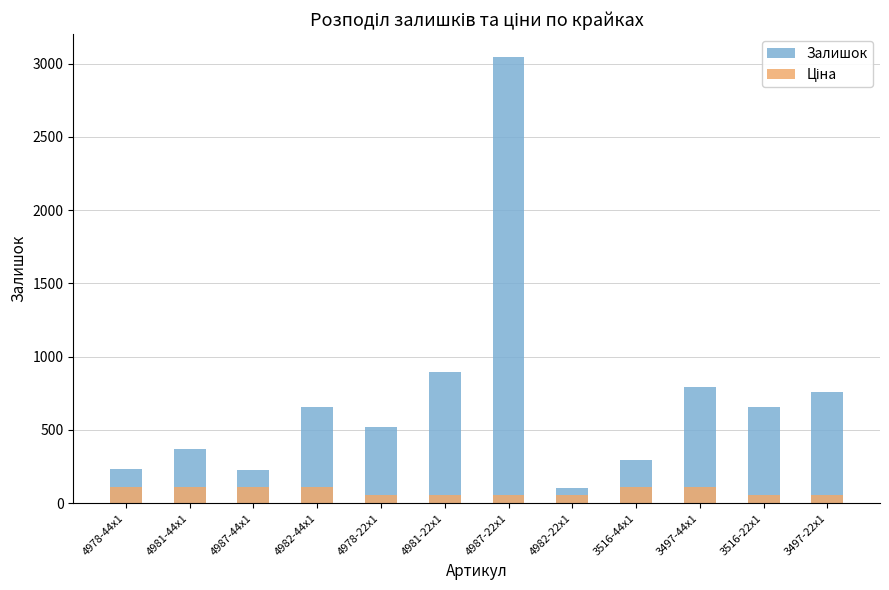

At which label is Ціна closest to 83?

4978-22x1